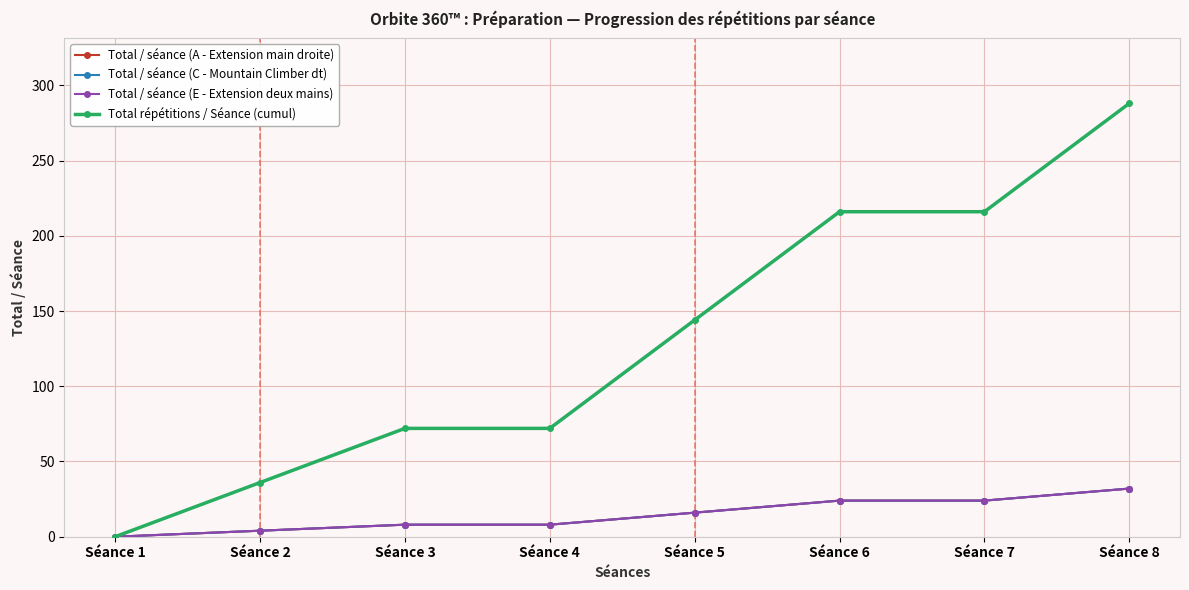

What is the value of the Total répétitions / Séance (cumul) point at the 5th from the left?

144